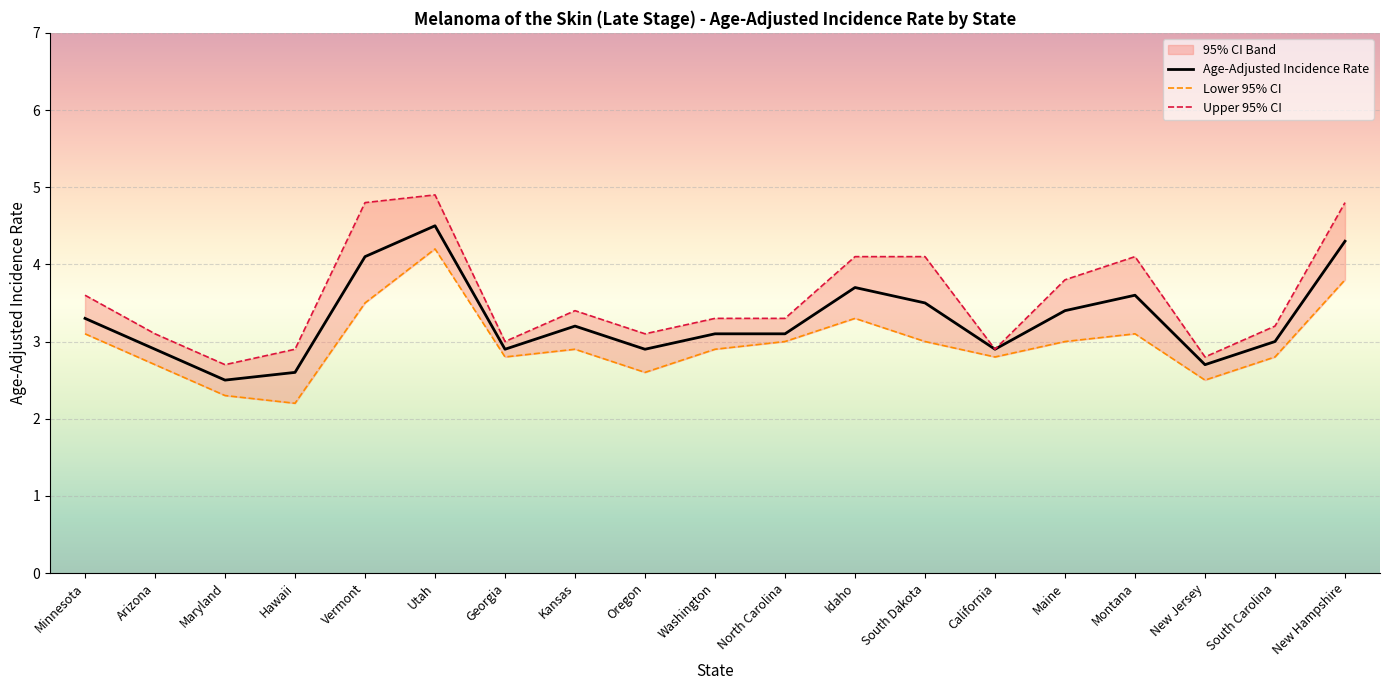

Reading left to right, transcribe all the data shown in this chart.

Age-Adjusted Incidence Rate: 3.3	2.9	2.5	2.6	4.1	4.5	2.9	3.2	2.9	3.1	3.1	3.7	3.5	2.9	3.4	3.6	2.7	3.0	4.3
Lower 95% CI: 3.1	2.7	2.3	2.2	3.5	4.2	2.8	2.9	2.6	2.9	3.0	3.3	3.0	2.8	3.0	3.1	2.5	2.8	3.8
Upper 95% CI: 3.6	3.1	2.7	2.9	4.8	4.9	3.0	3.4	3.1	3.3	3.3	4.1	4.1	2.9	3.8	4.1	2.8	3.2	4.8